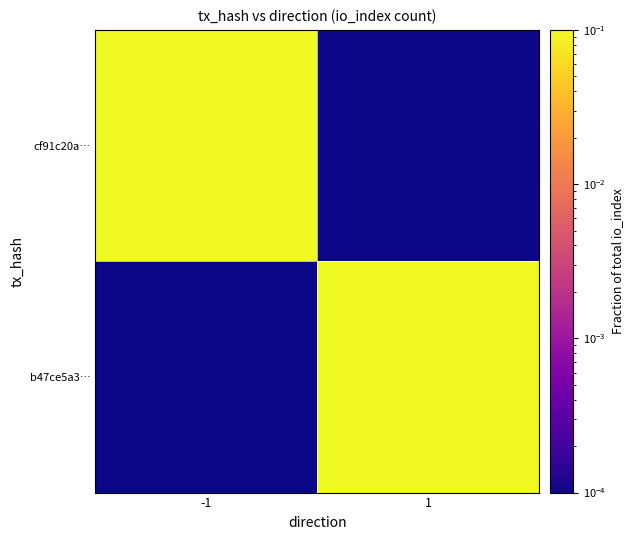

Rank the series by their maximum value, from highest to lowest.

cf91c20a…, b47ce5a3…